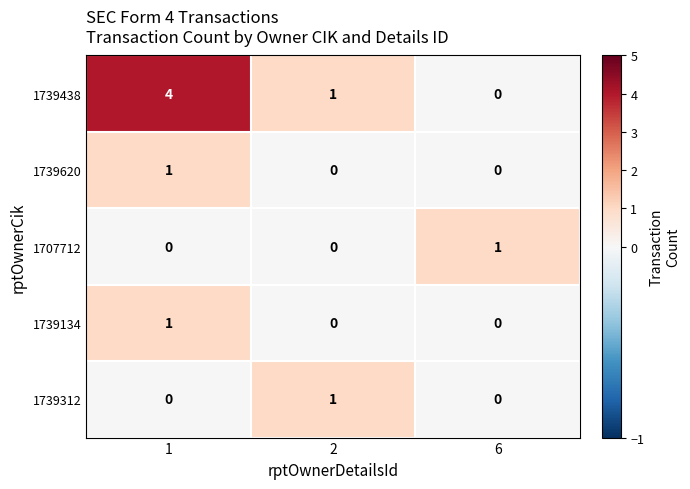

Reading left to right, transcribe all the data shown in this chart.

1739438: 1=4	2=1	6=0
1739620: 1=1	2=0	6=0
1707712: 1=0	2=0	6=1
1739134: 1=1	2=0	6=0
1739312: 1=0	2=1	6=0